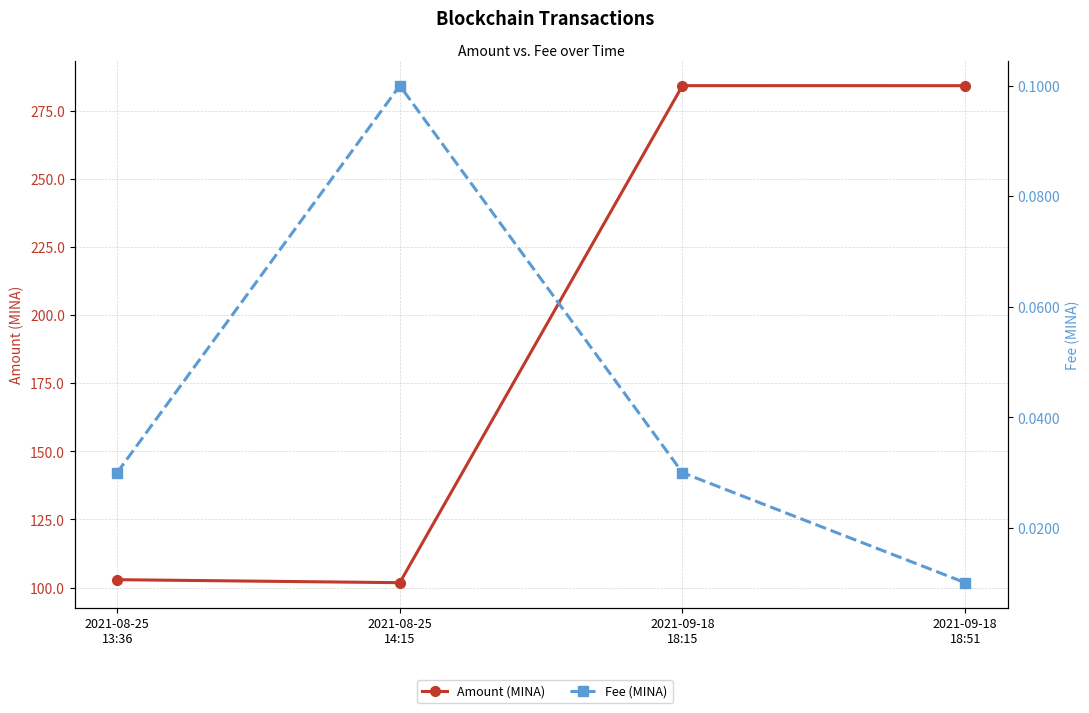

True or false: Fee (MINA) and Amount (MINA) intersect in this chart.

False